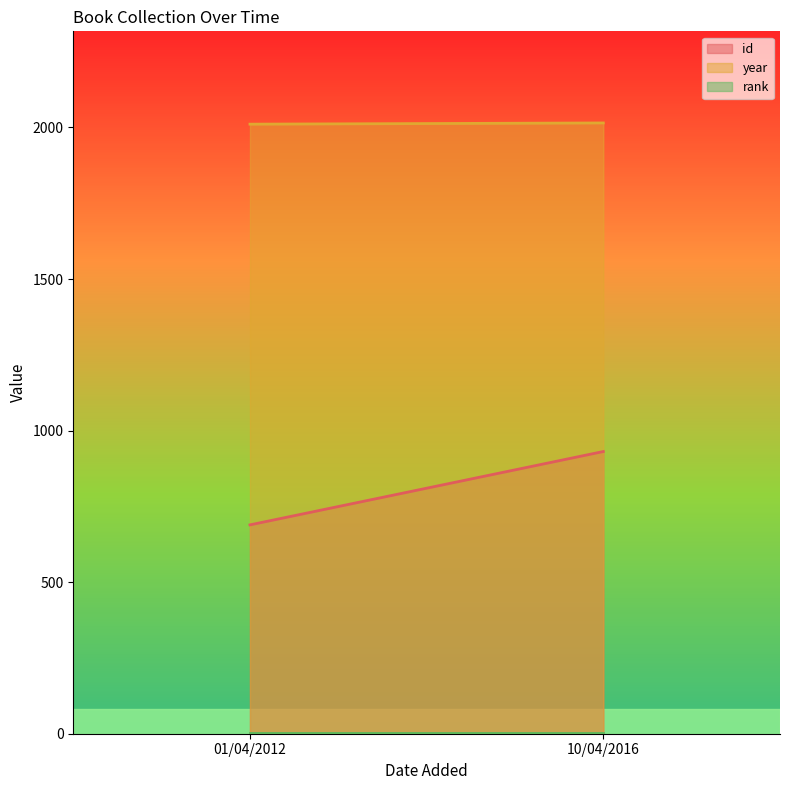

What is the greatest value displayed?

2015